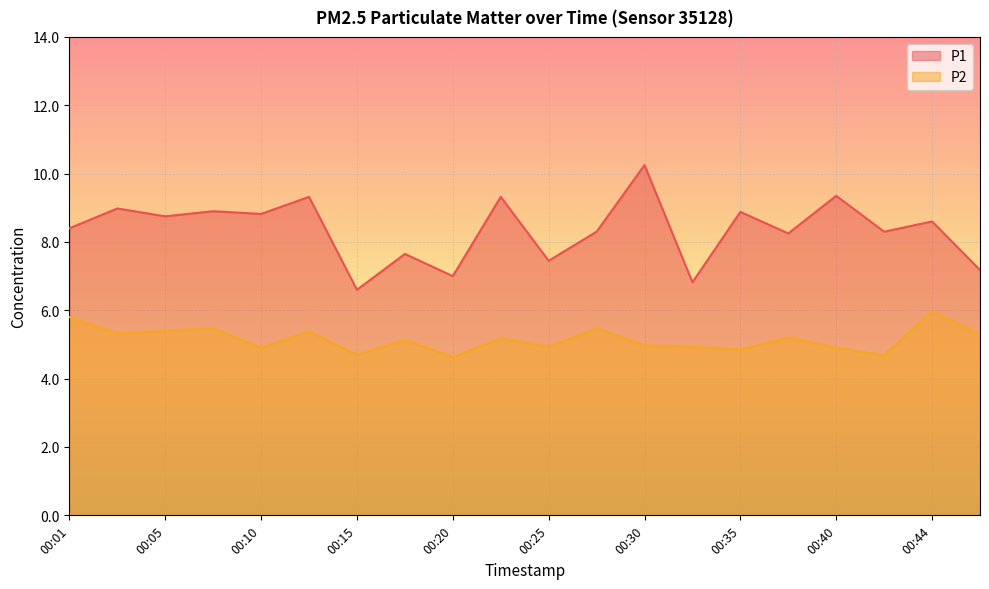

Between 00:05 and 00:10, which is larger?

00:10